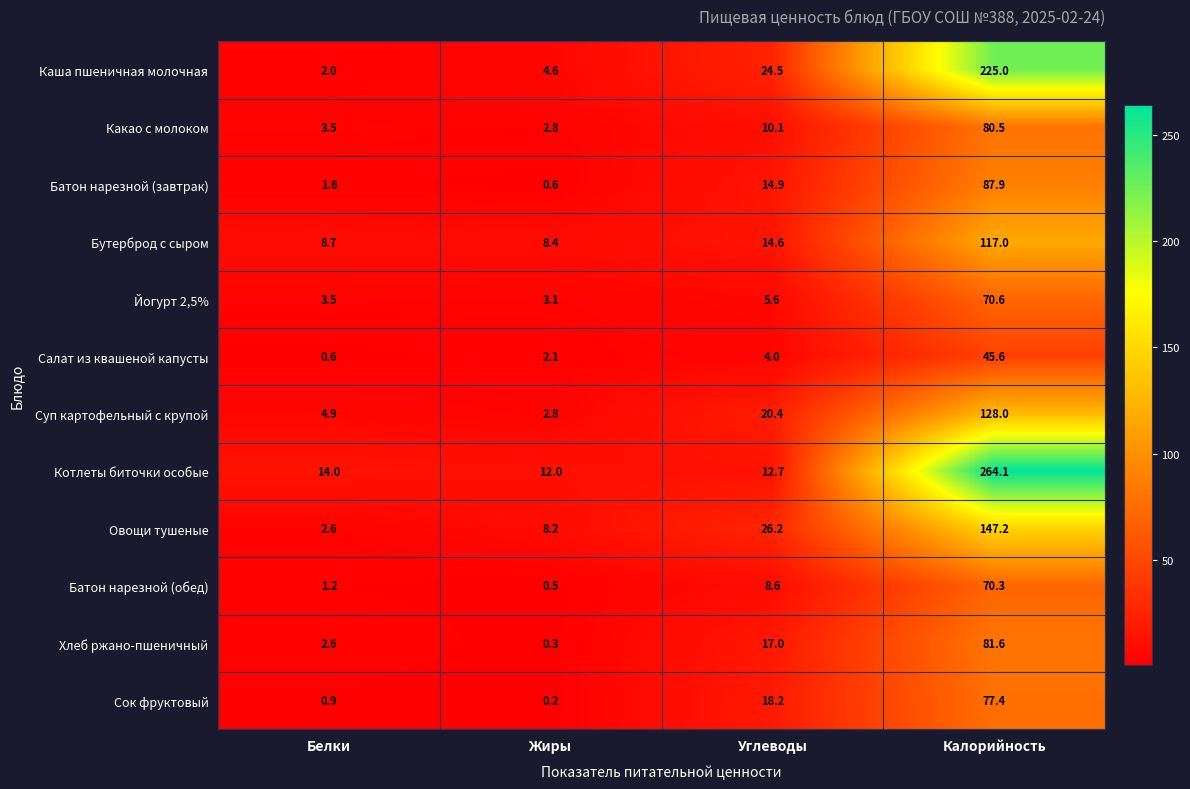

At which label is Бутерброд с сыром closest to 62?

Углеводы